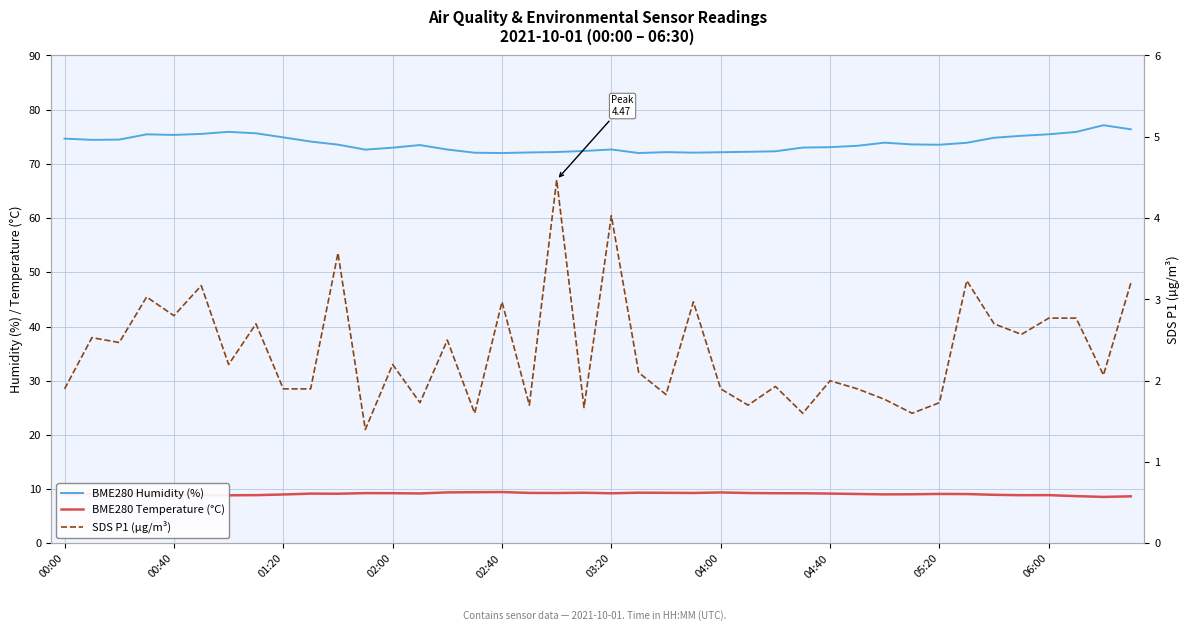

What is the average value of the BME280 Humidity (%) series?

73.8